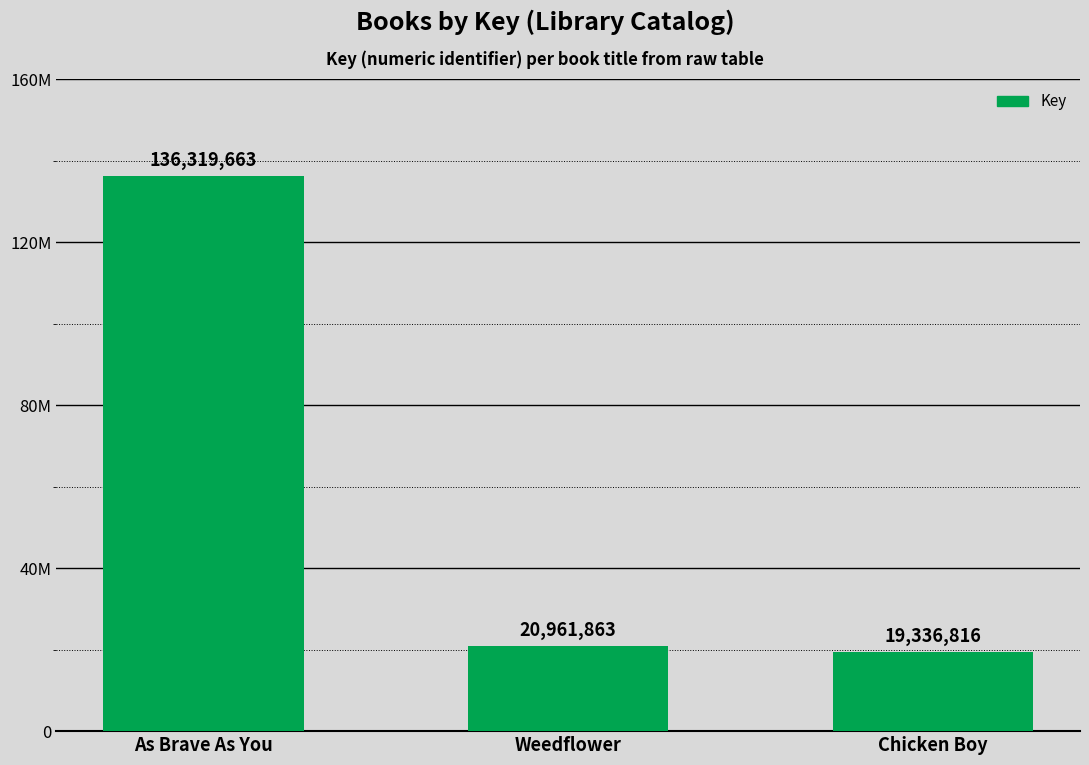

What is the value of the 3rd bar from the left?

19336816